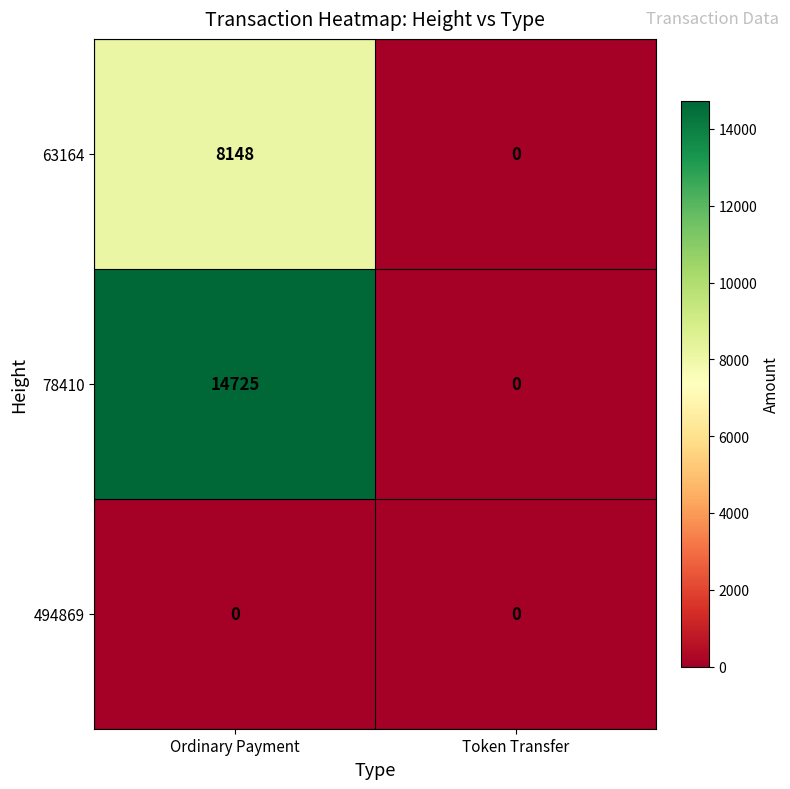

What is the sum of the 63164 values at Token Transfer and Ordinary Payment?

8148